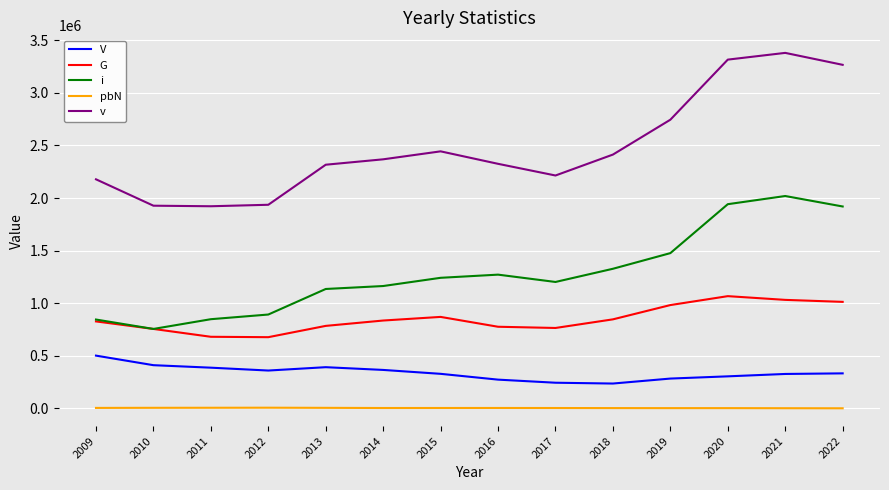

Is it true that V equals 283600 at 2019?

True